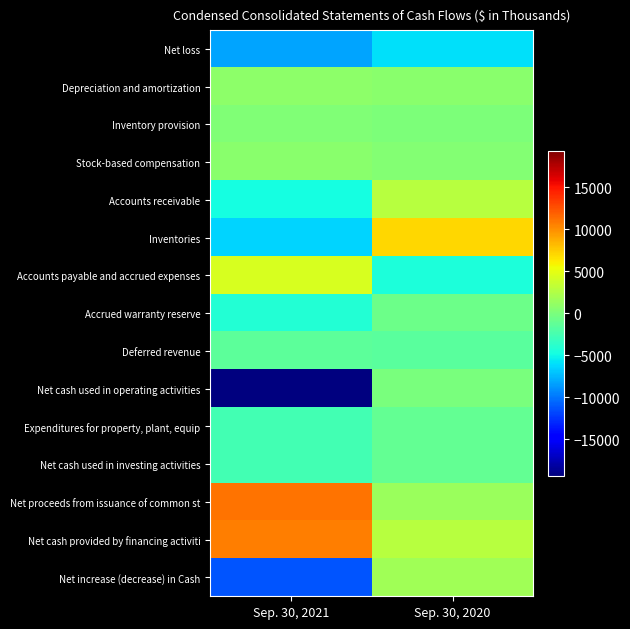

Reading left to right, what are all the values shown in this chart?

Net loss: Sep. 30, 2021=-8176	Sep. 30, 2020=-6035
Depreciation and amortization: Sep. 30, 2021=844	Sep. 30, 2020=703
Inventory provision: Sep. 30, 2021=287	Sep. 30, 2020=78
Stock-based compensation: Sep. 30, 2021=638	Sep. 30, 2020=429
Accounts receivable: Sep. 30, 2021=-4767	Sep. 30, 2020=2807
Inventories: Sep. 30, 2021=-6388	Sep. 30, 2020=7079
Accounts payable and accrued expenses: Sep. 30, 2021=4363	Sep. 30, 2020=-4442
Accrued warranty reserve: Sep. 30, 2021=-4129	Sep. 30, 2020=-686
Deferred revenue: Sep. 30, 2021=-1474	Sep. 30, 2020=-1523
Net cash used in operating activities: Sep. 30, 2021=-19355	Sep. 30, 2020=-20
Expenditures for property, plant, equip: Sep. 30, 2021=-2623	Sep. 30, 2020=-1116
Net cash used in investing activities: Sep. 30, 2021=-2623	Sep. 30, 2020=-1116
Net proceeds from issuance of common st: Sep. 30, 2021=11186	Sep. 30, 2020=1392
Net cash provided by financing activiti: Sep. 30, 2021=10712	Sep. 30, 2020=2850
Net increase (decrease) in Cash: Sep. 30, 2021=-11266	Sep. 30, 2020=1714